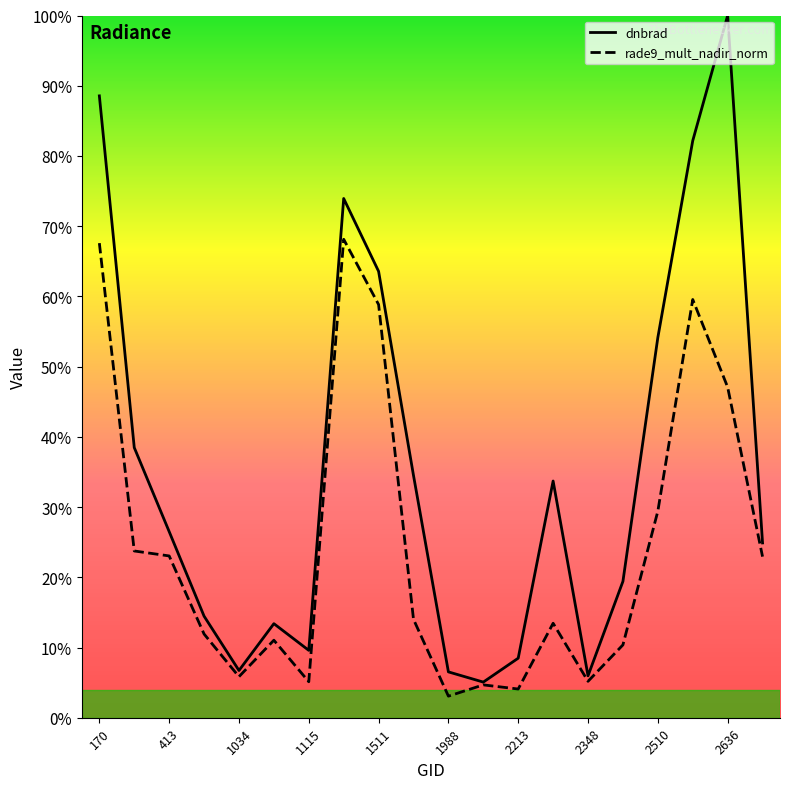

True or false: rade9_mult_nadir_norm and dnbrad intersect in this chart.

False